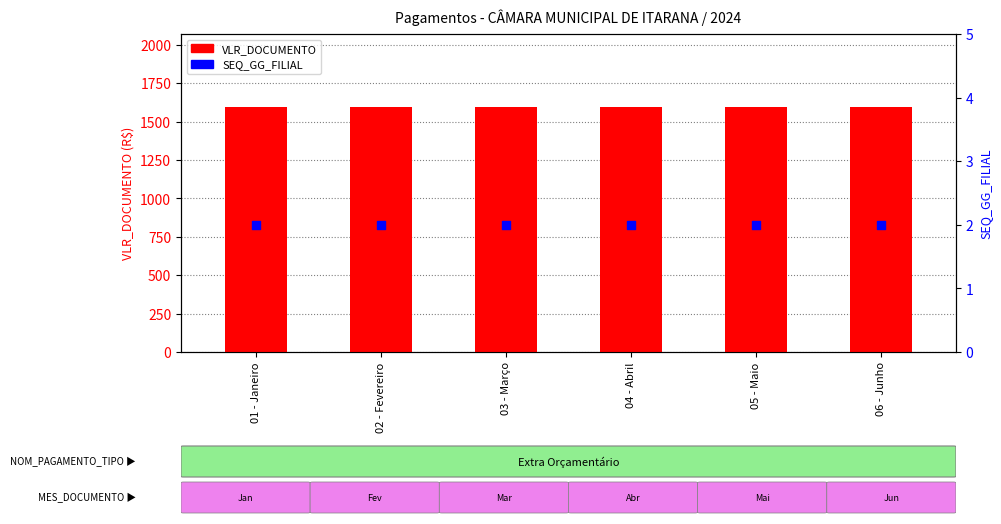

Which series reaches the maximum Y coordinate?

VLR_DOCUMENTO